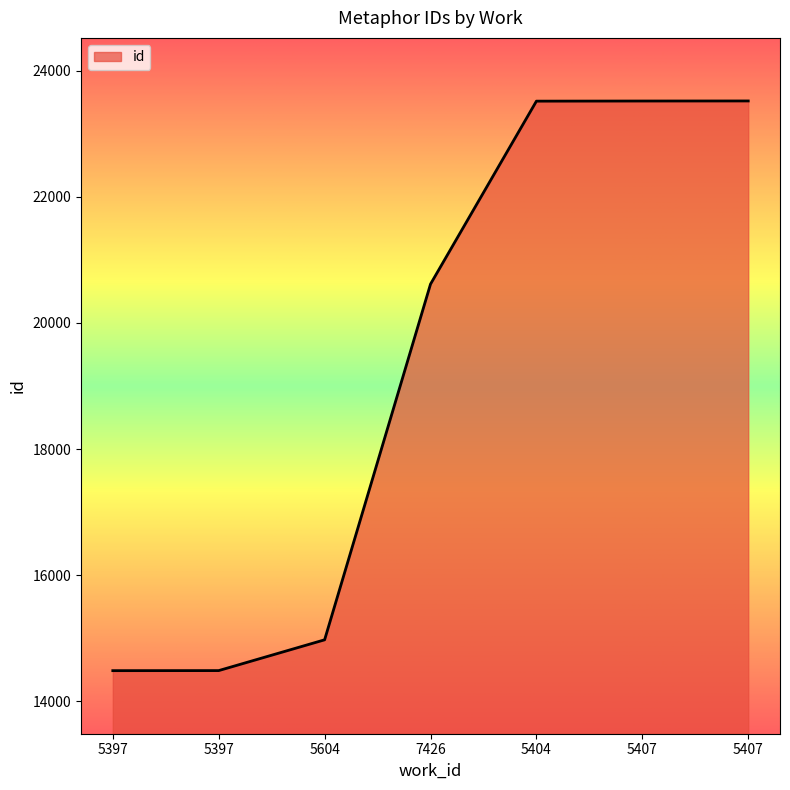

What is the difference between the maximum and minimum values?

9033